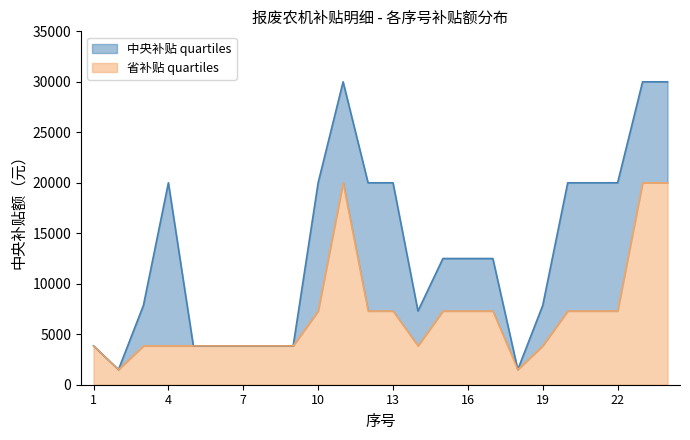

How many distinct data groups are displayed?

2